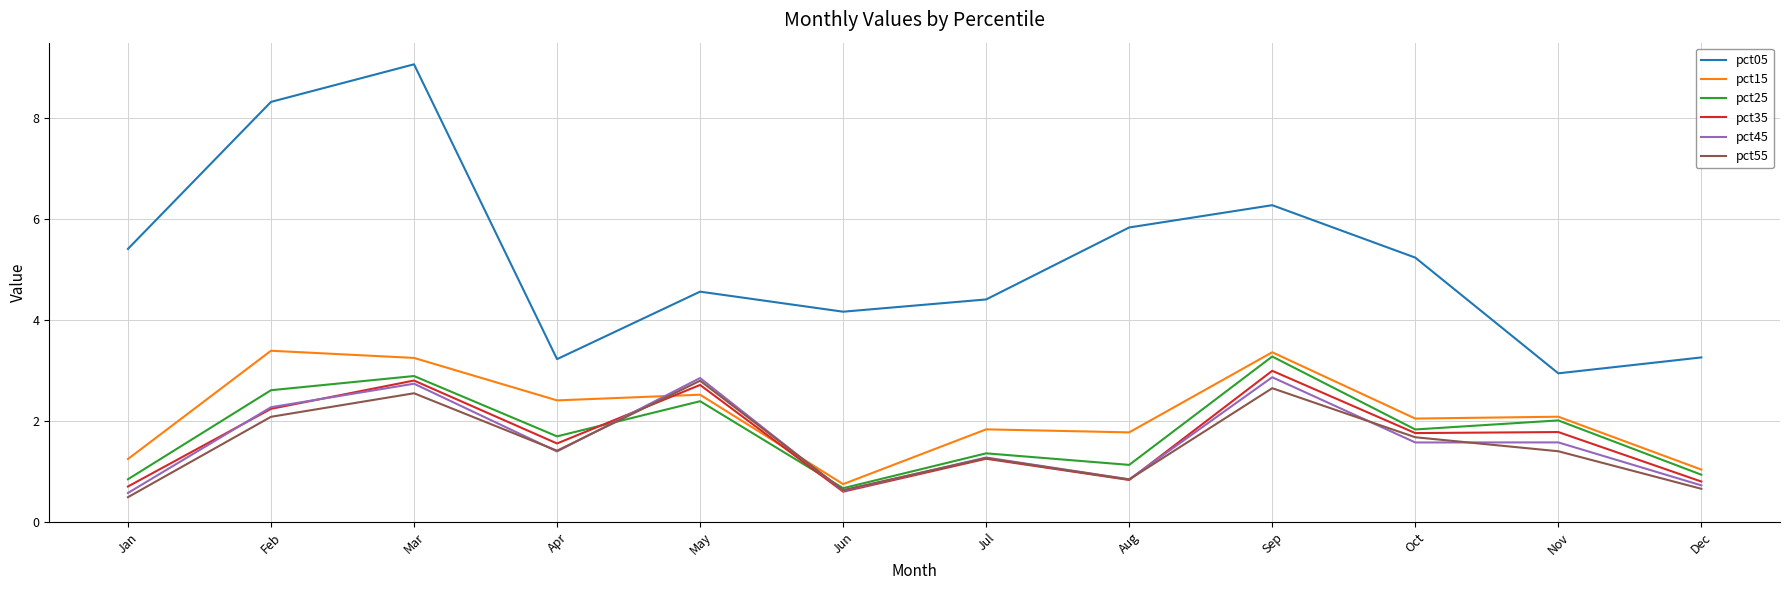

The pct15 series shows 1.8 at Aug. True or false?

True